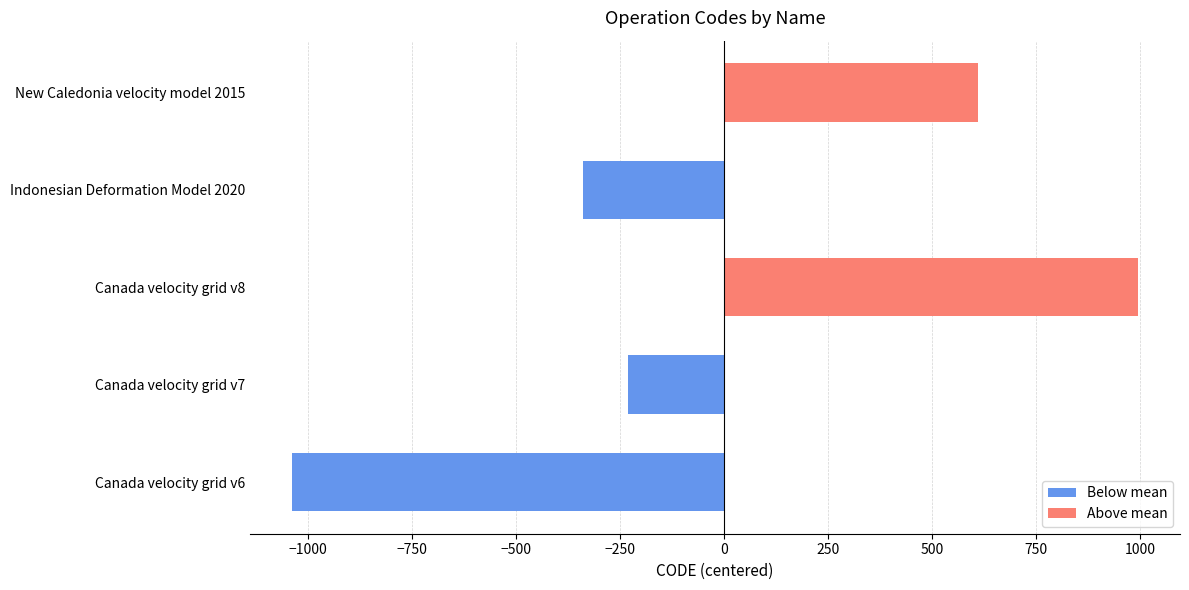

Between Indonesian Deformation Model 2020 and New Caledonia velocity model 2015, which is larger?

New Caledonia velocity model 2015